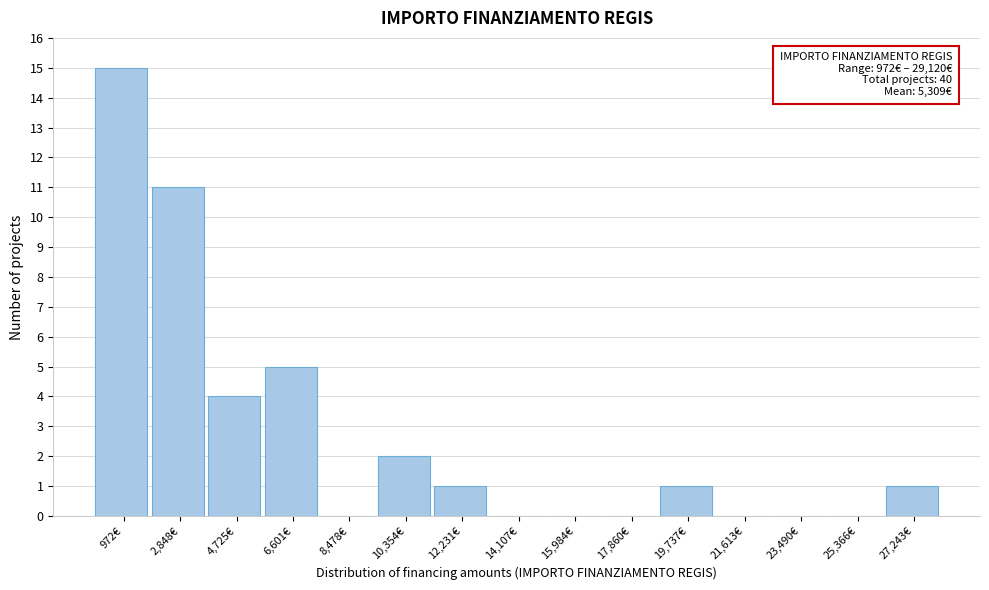

Reading left to right, extract all data points from this chart.

972€=15	2,848€=11	4,725€=4	6,601€=5	8,478€=0	10,354€=2	12,231€=1	14,107€=0	15,984€=0	17,860€=0	19,737€=1	21,613€=0	23,490€=0	25,366€=0	27,243€=1